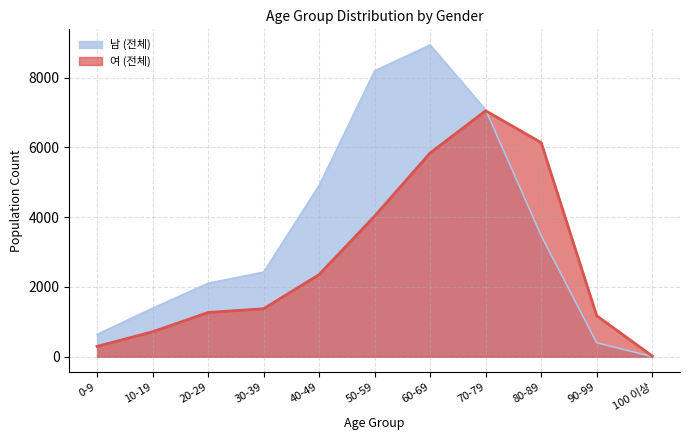

What is the difference between the maximum and minimum values in the 남 (전체) series?

8928